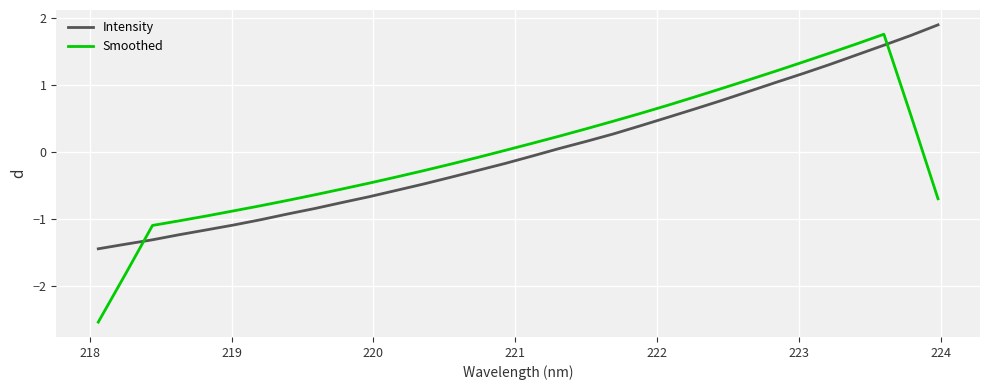

How many times do Intensity and Smoothed cross each other?

2